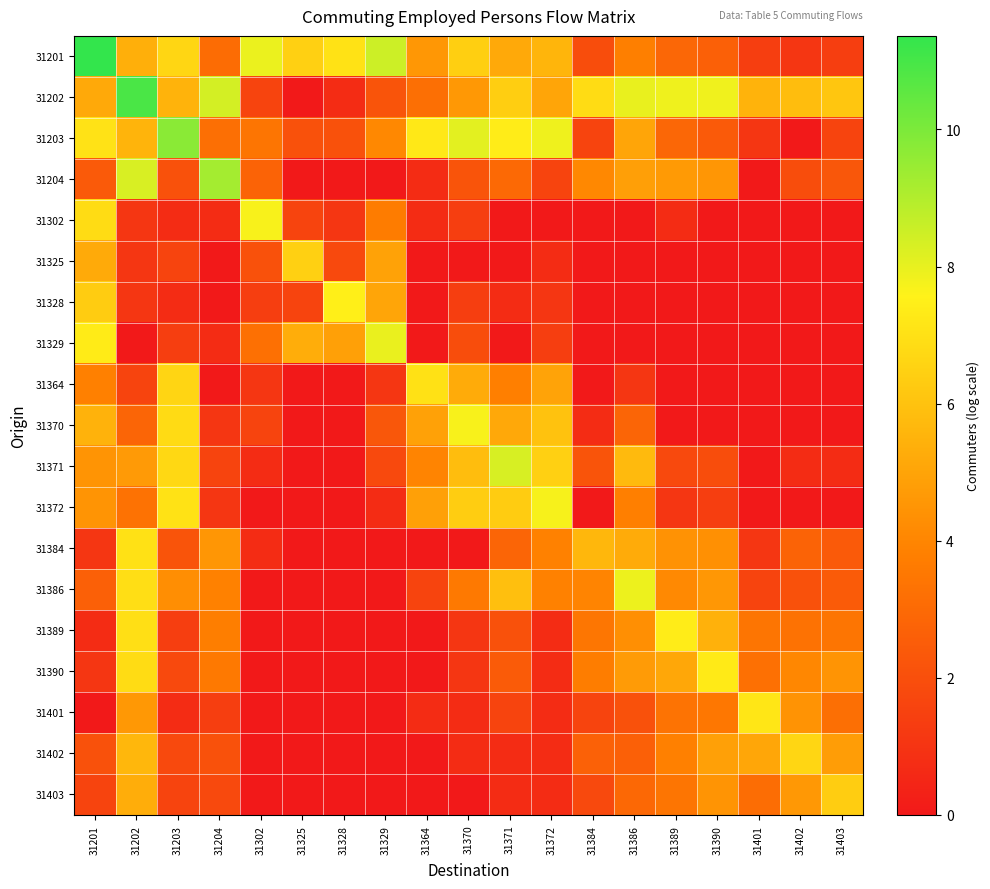

How many distinct data groups are displayed?

19